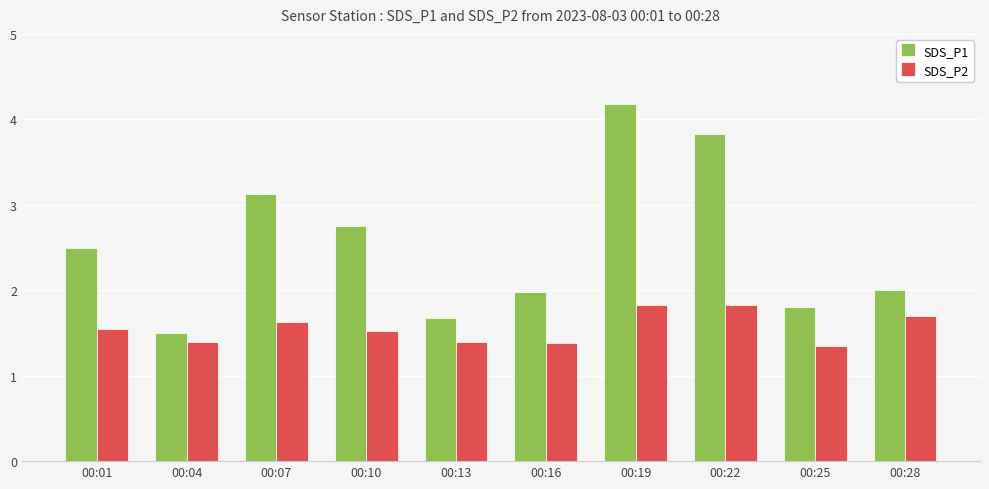

How many groups of bars are there?

10